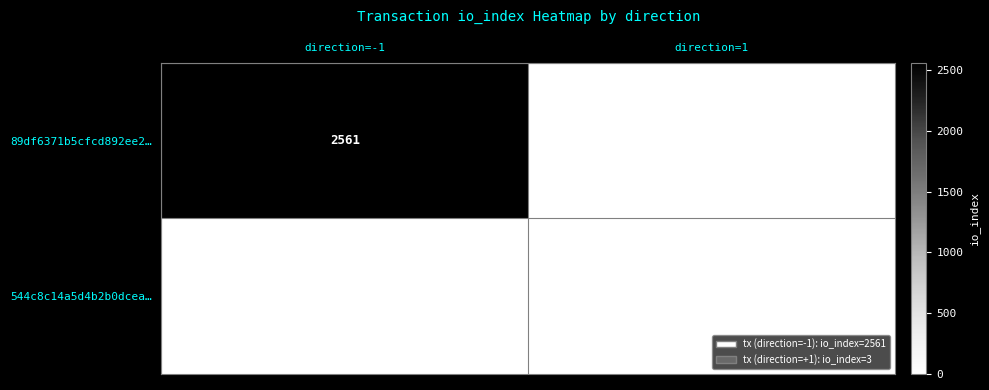

At which category is the sum across all series the highest?

direction=-1